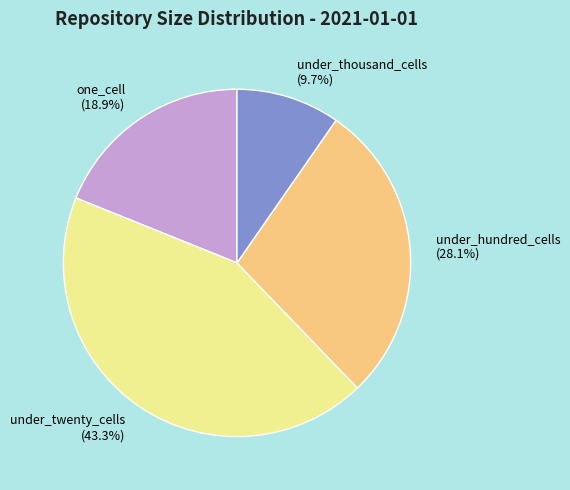

Rank the categories by value from lowest to highest.

under_thousand_cells, one_cell, under_hundred_cells, under_twenty_cells